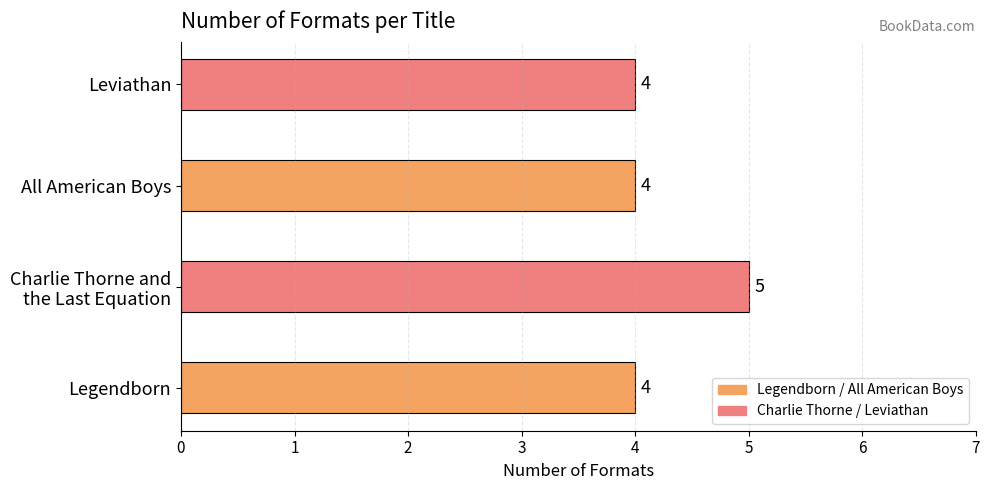

The value at Leviathan is 2. True or false?

False